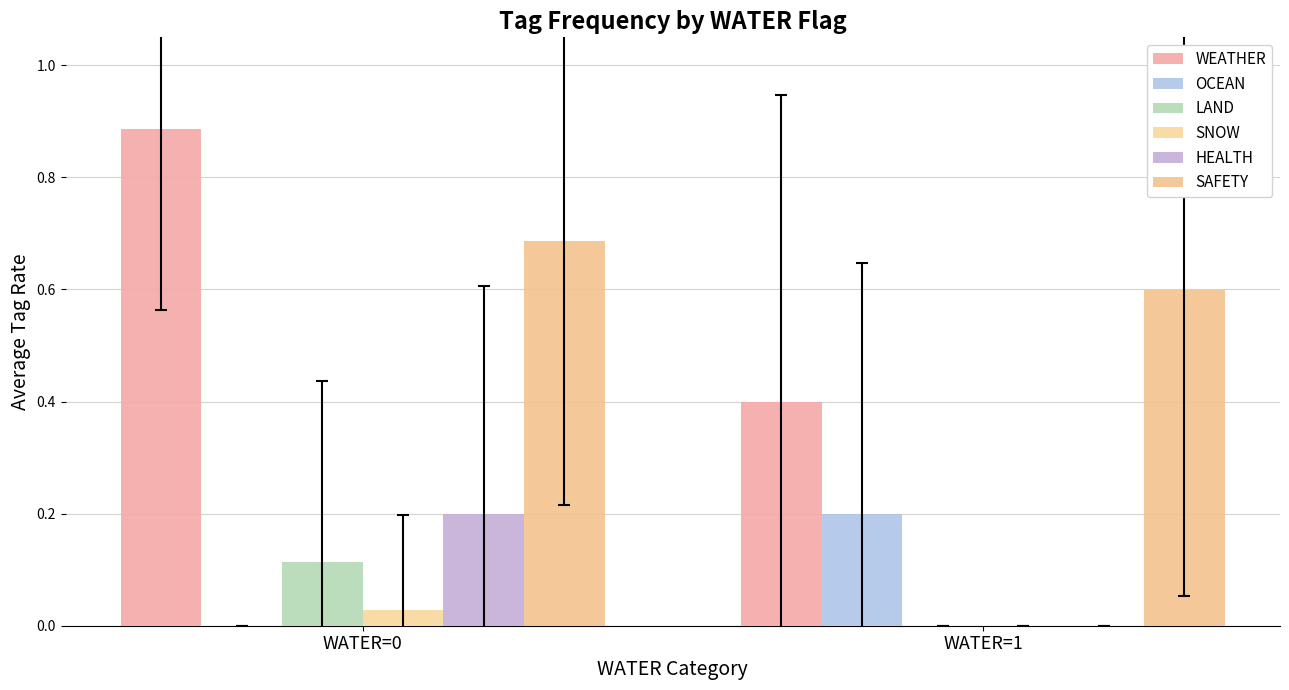

How many groups of bars are there?

2